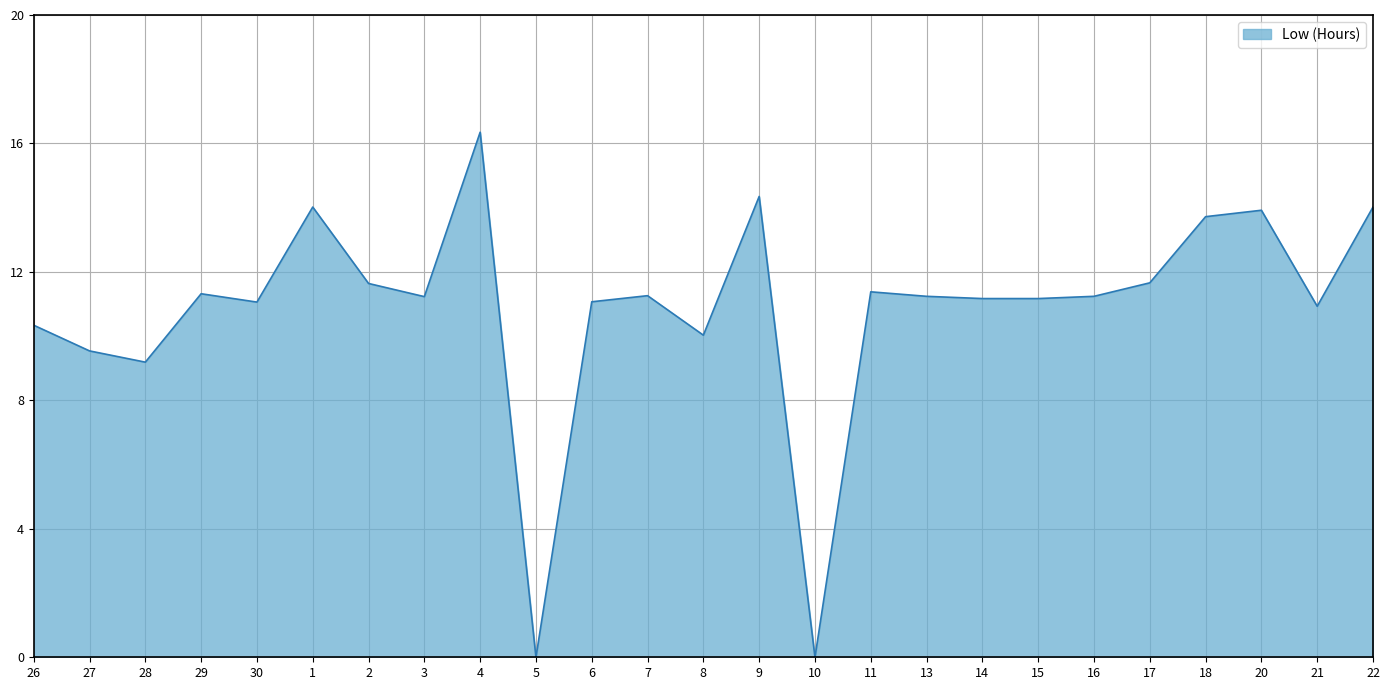

Where does the data first go above 11?

29